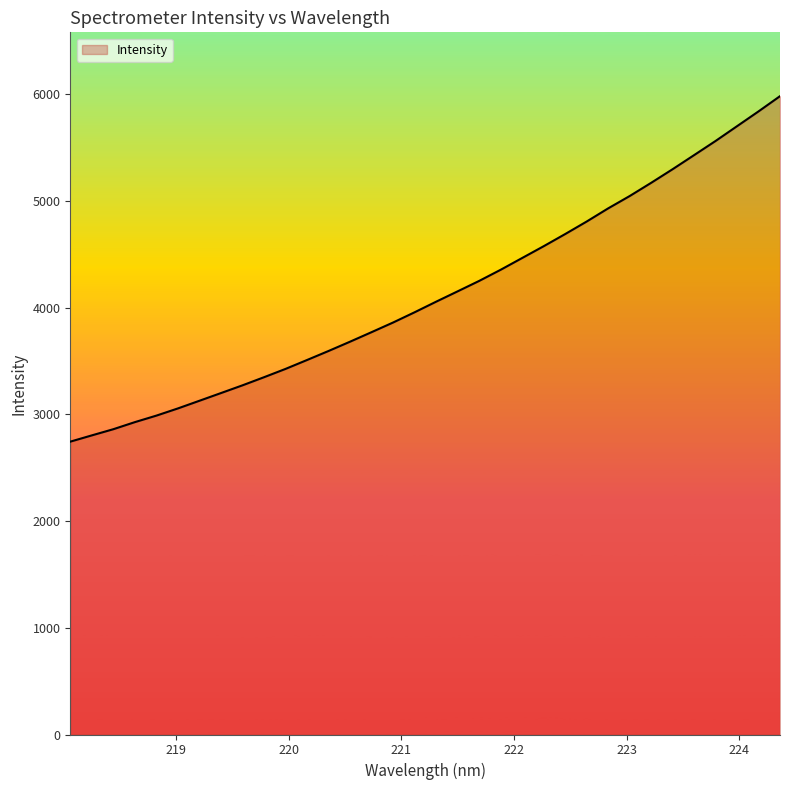

How many values are below 4056?

17